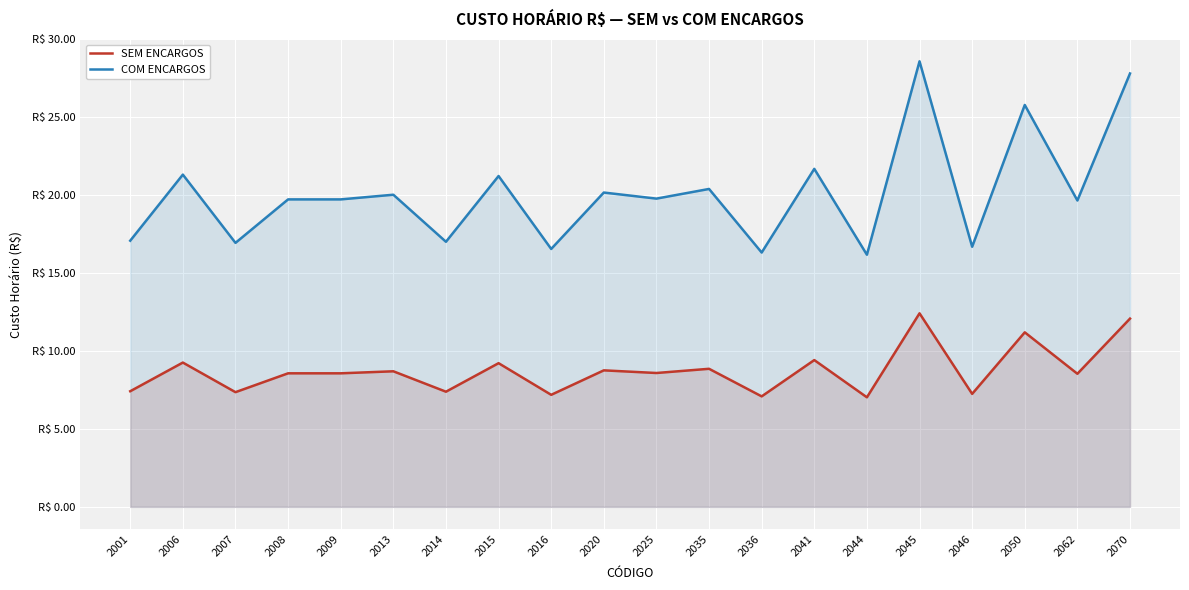

Between 2015 and 2035, which series saw the biggest shift?

COM ENCARGOS